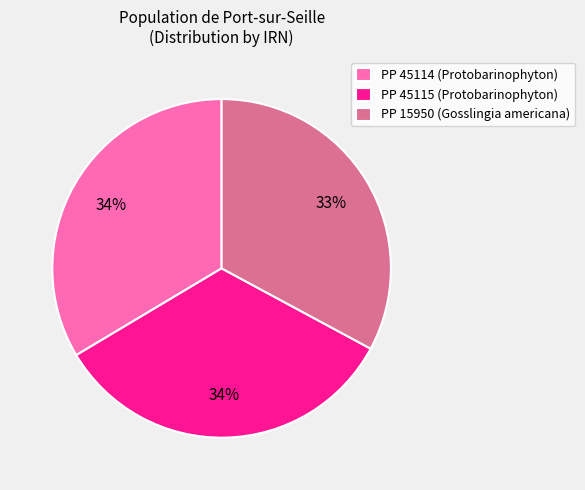

Is it true that PP 45114 (Protobarinophyton) is 34% of the pie?

True